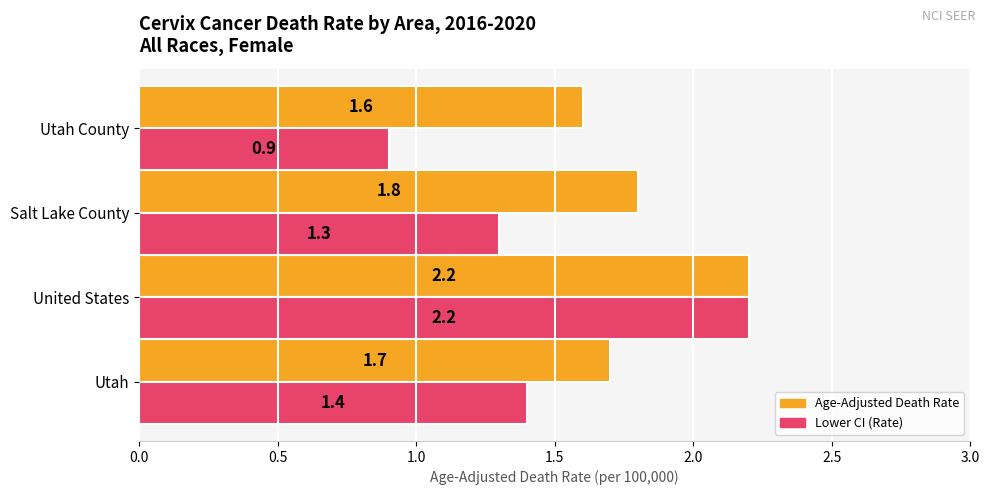

What is the sum of all Age-Adjusted Death Rate values?

7.3